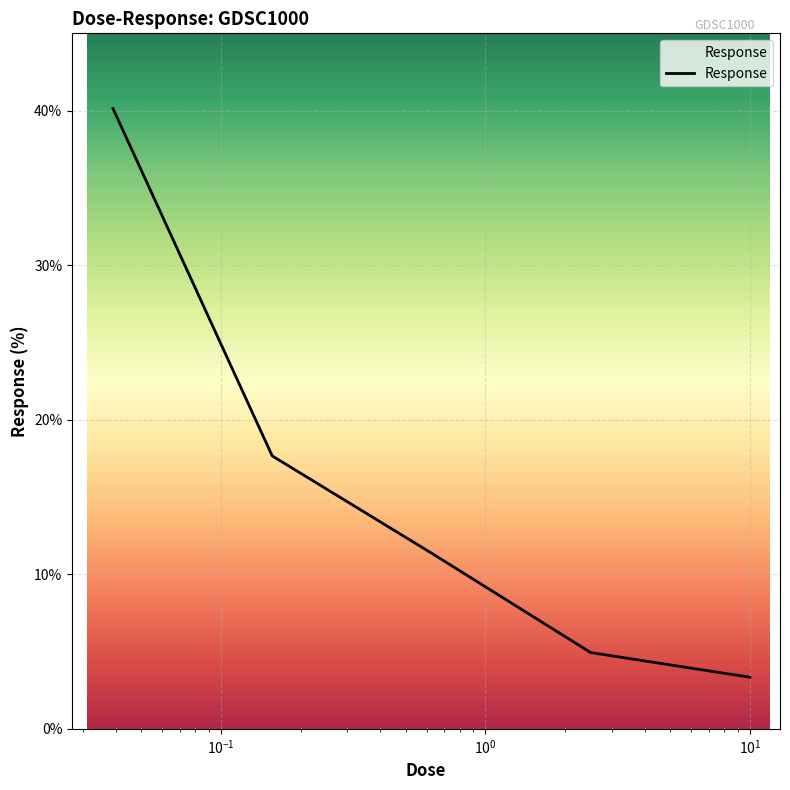

What is the greatest value displayed?

40.1